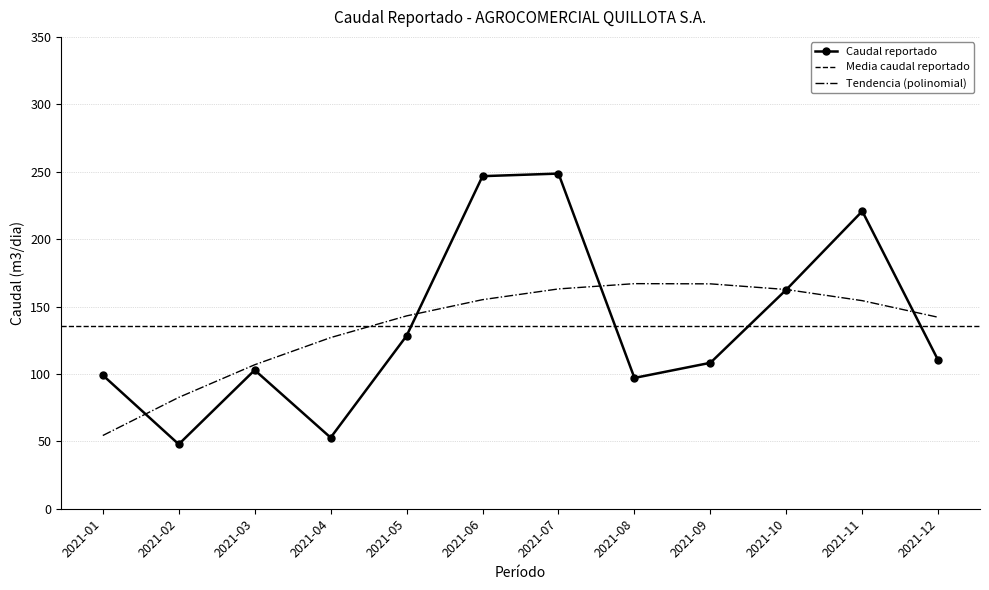

How many lines are shown in the chart?

1